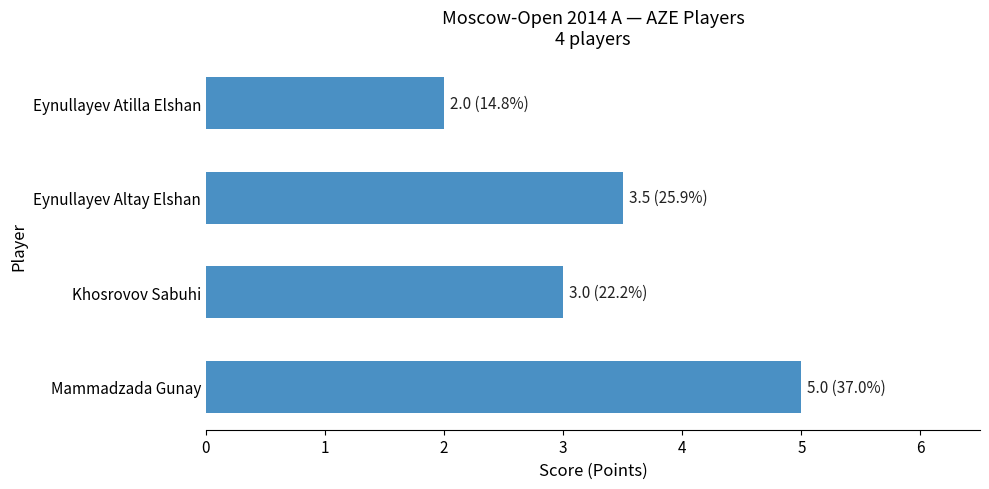

What is the difference between the values at Mammadzada Gunay and Eynullayev Atilla Elshan?

3.0